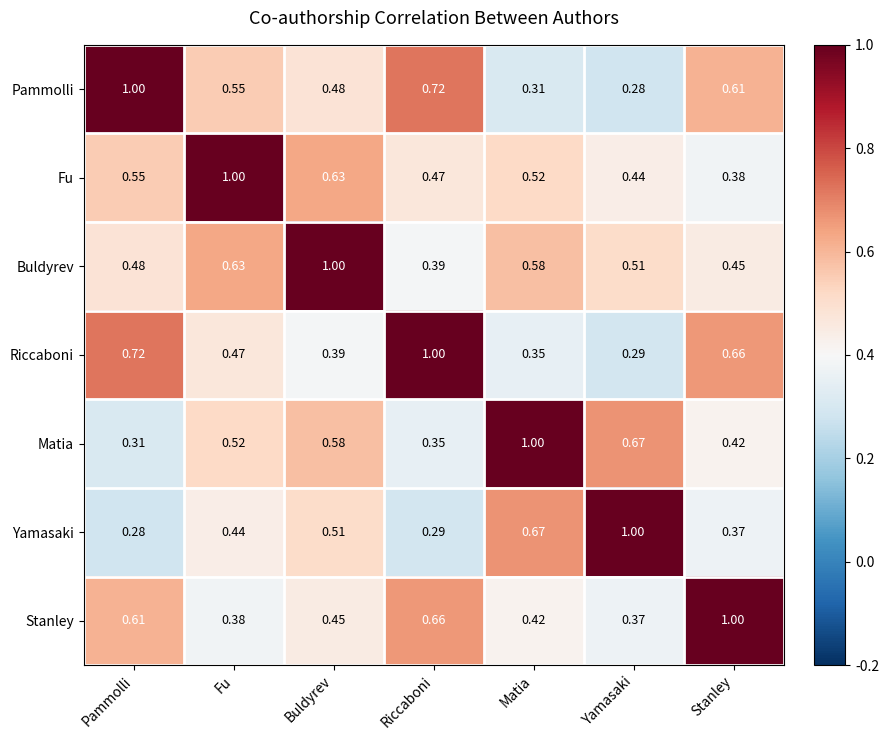

Is the value of Yamasaki at Buldyrev greater than the value of Riccaboni at Stanley?

No